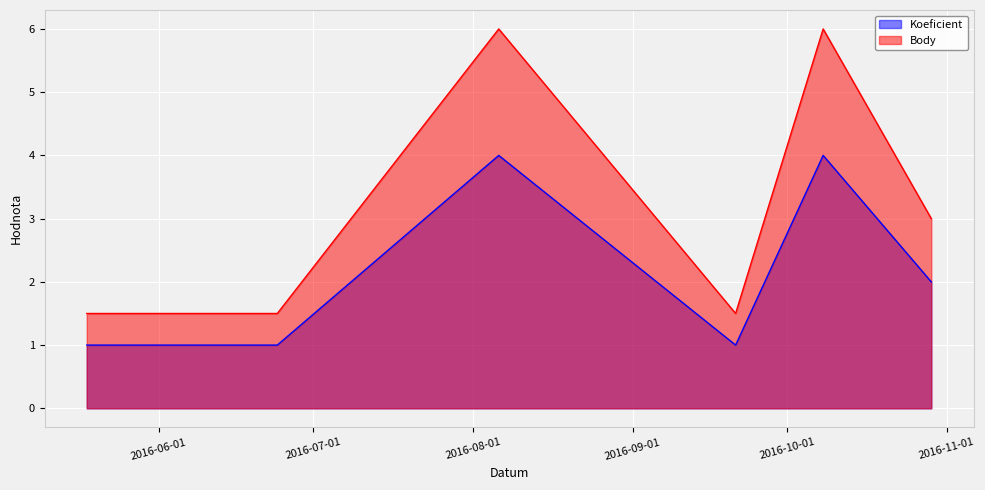

What is the label of the 3rd point from the left?

2016-08-06